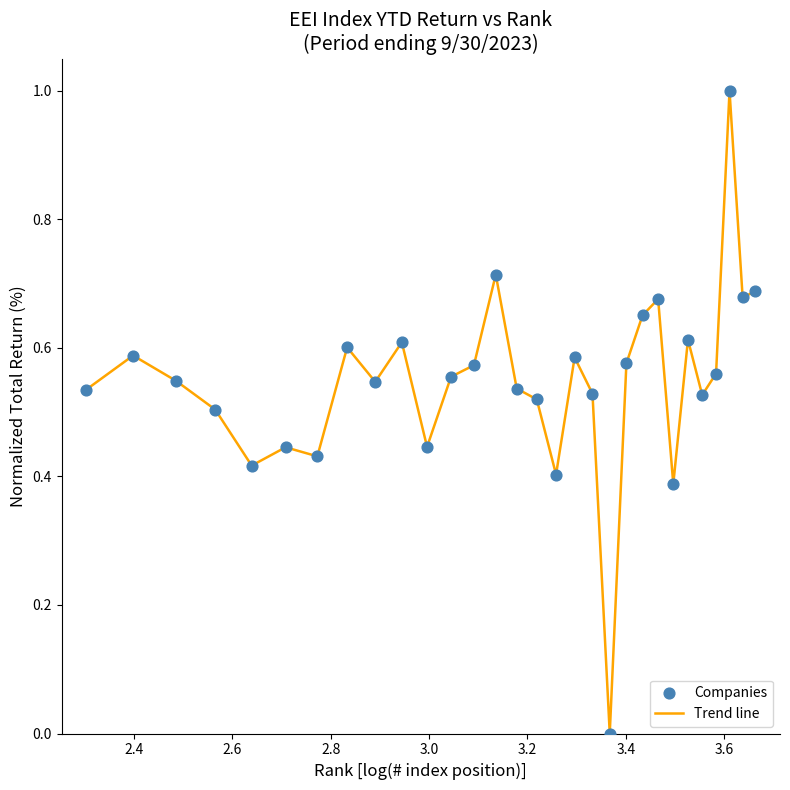

What is the greatest value displayed?

1.0